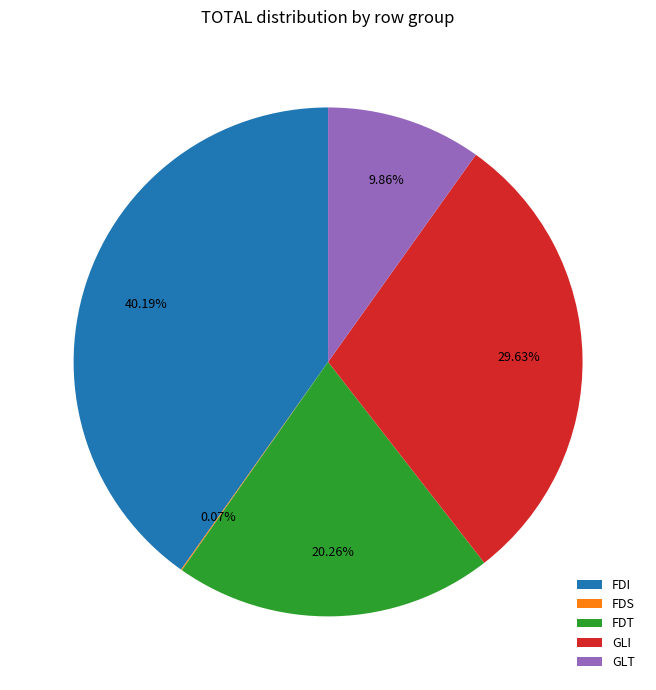

Does any single category account for the majority?

No